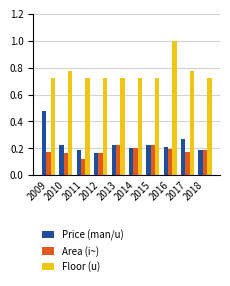

The Price (man/u) series shows 0.2 at 2018. True or false?

True